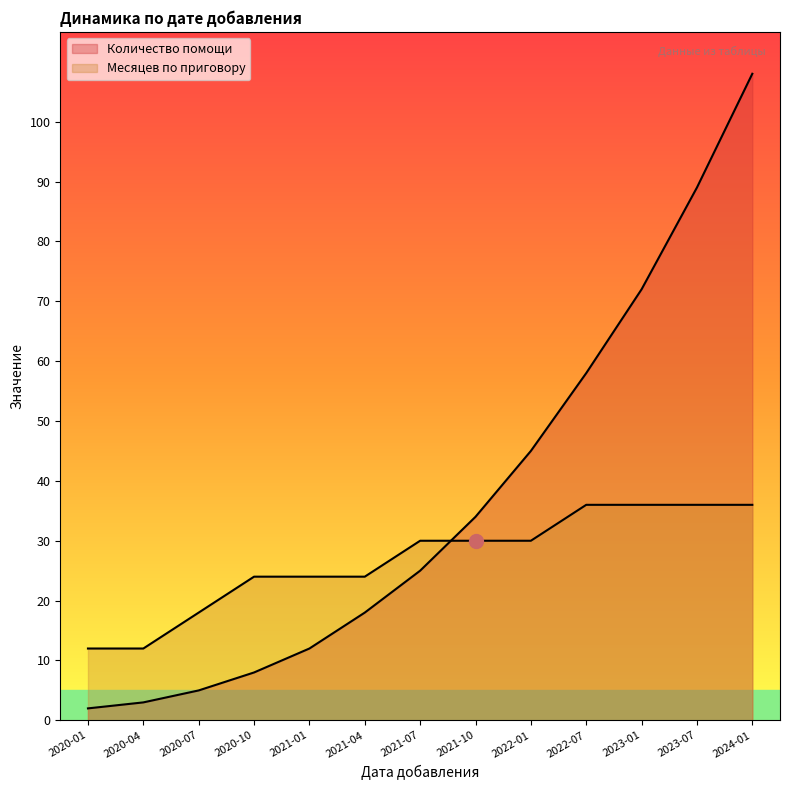

What is the label of the 3rd point from the left?

2020-07